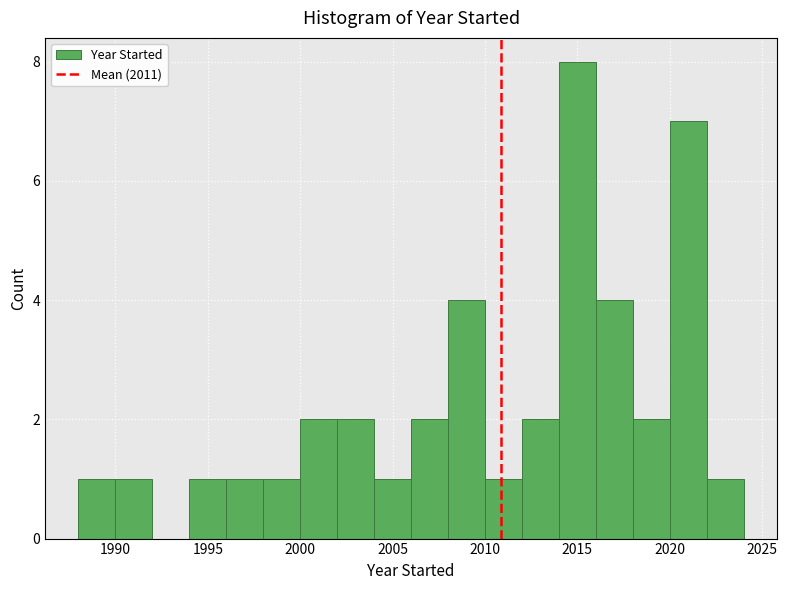

Reading left to right, list every bar in this chart as the range it spans on the x-axis followed by its height. The values are not printed on the chart, so give them approximately, as read against the axis.

1988 to 1990: 1
1990 to 1992: 1
1992 to 1994: 0
1994 to 1996: 1
1996 to 1998: 1
1998 to 2000: 1
2000 to 2002: 2
2002 to 2004: 2
2004 to 2006: 1
2006 to 2008: 2
2008 to 2010: 4
2010 to 2012: 1
2012 to 2014: 2
2014 to 2016: 8
2016 to 2018: 4
2018 to 2020: 2
2020 to 2022: 7
2022 to 2024: 1